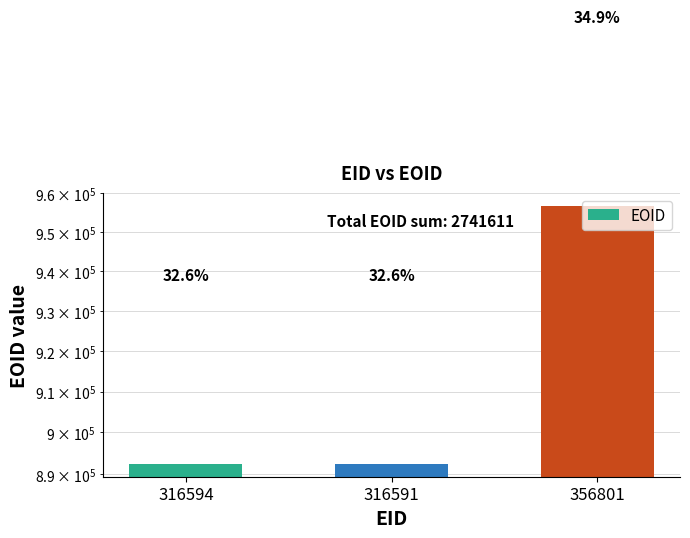

Where does the data first go above 892426?

356801